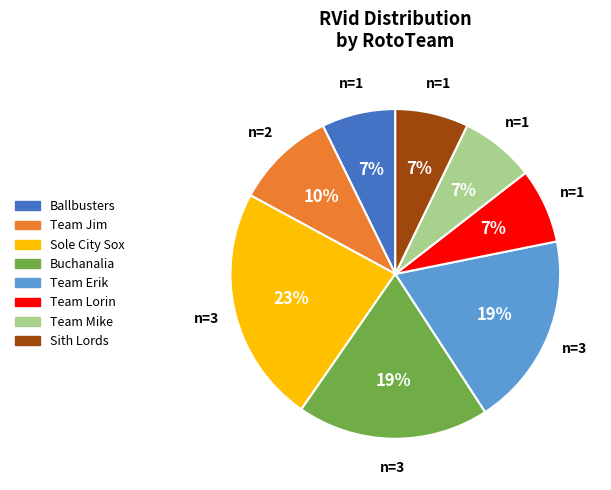

What is the ratio of the value at Team Lorin to the value at Team Jim?

0.7